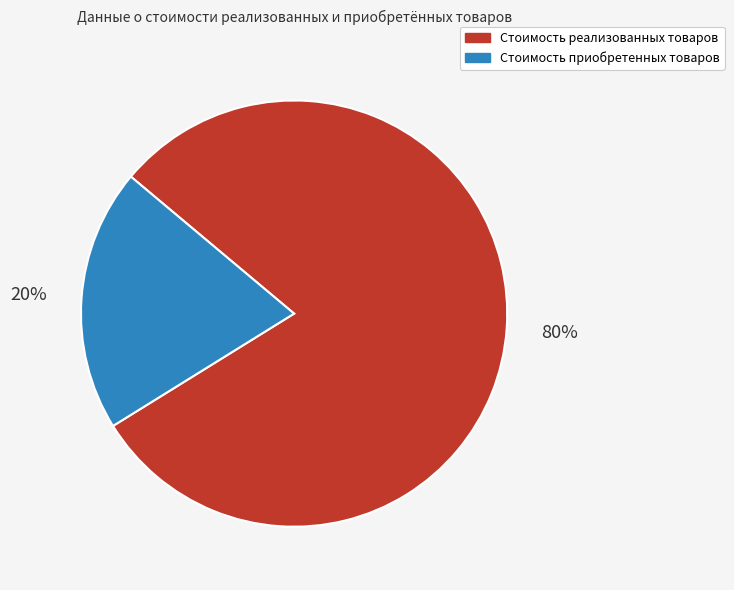

Rank the categories by value from highest to lowest.

Стоимость реализованных товаров, Стоимость приобретенных товаров